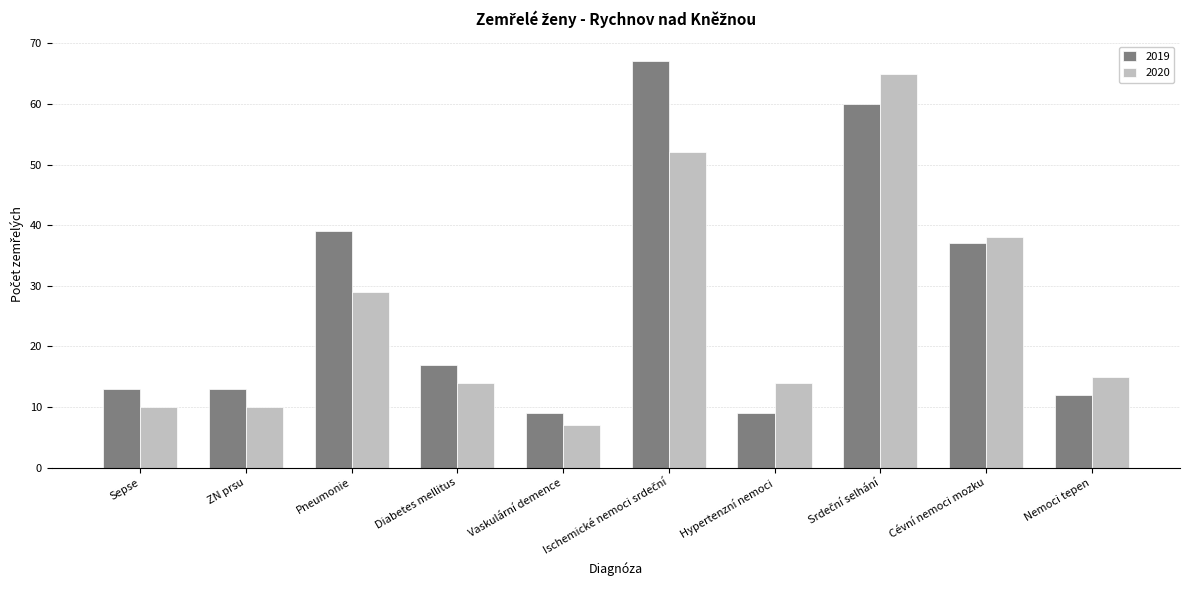

At which category does the chart reach its minimum across all series?

Vaskulární demence